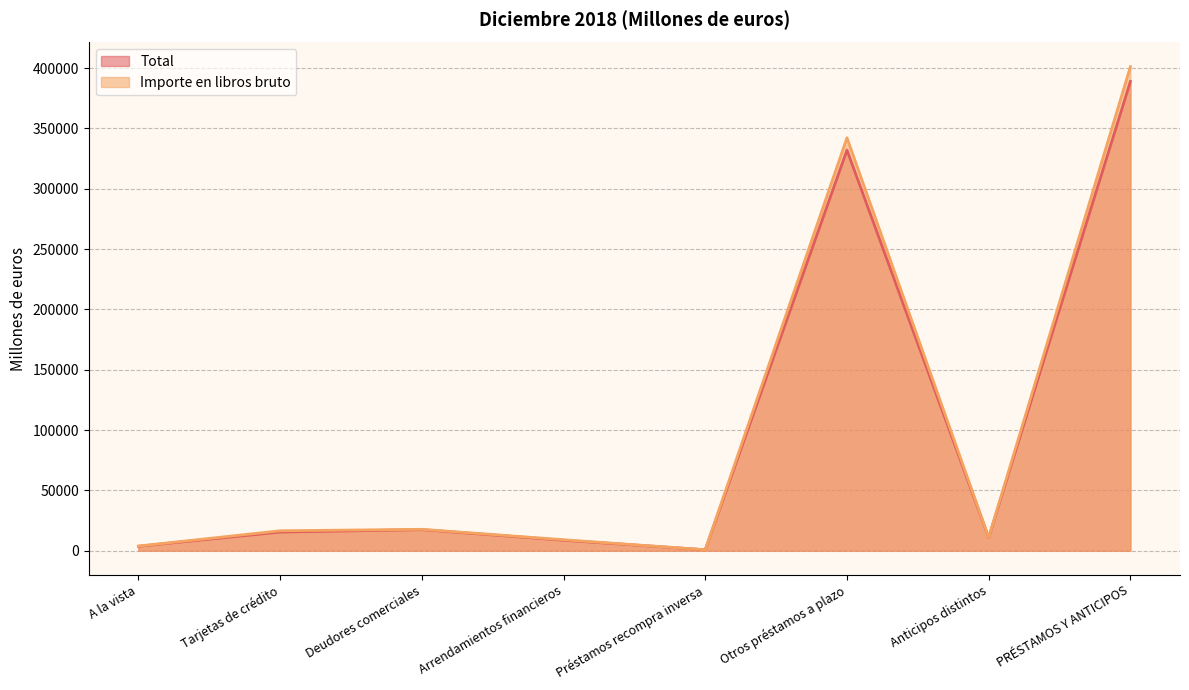

Which series changed the most between Préstamos recompra inversa and Otros préstamos a plazo?

Importe en libros bruto